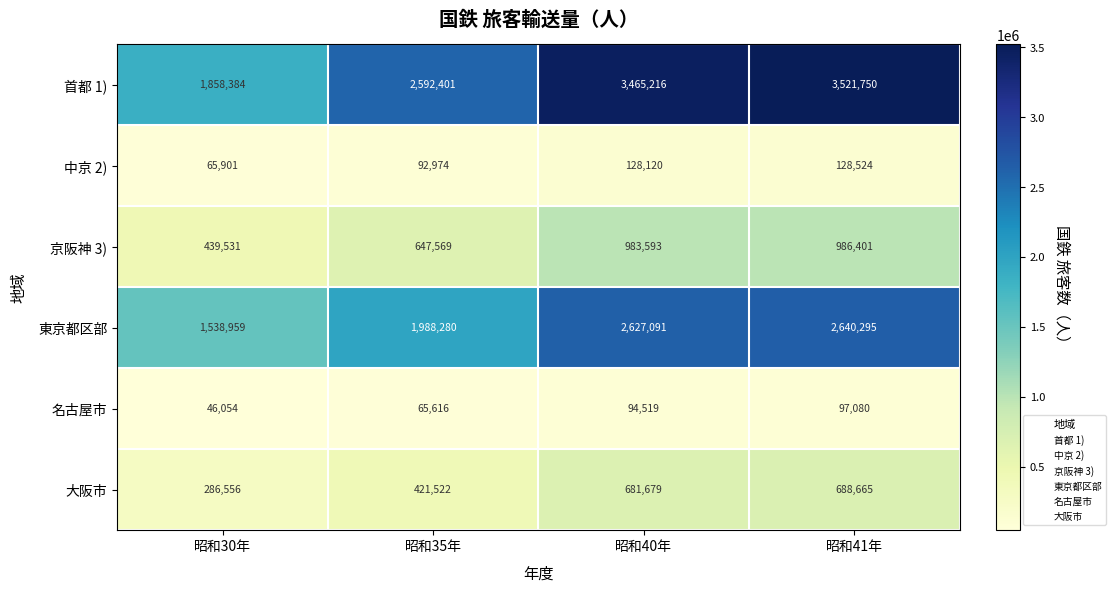

Rank the series at 昭和41年 from highest to lowest value.

首都 1), 東京都区部, 京阪神 3), 大阪市, 中京 2), 名古屋市